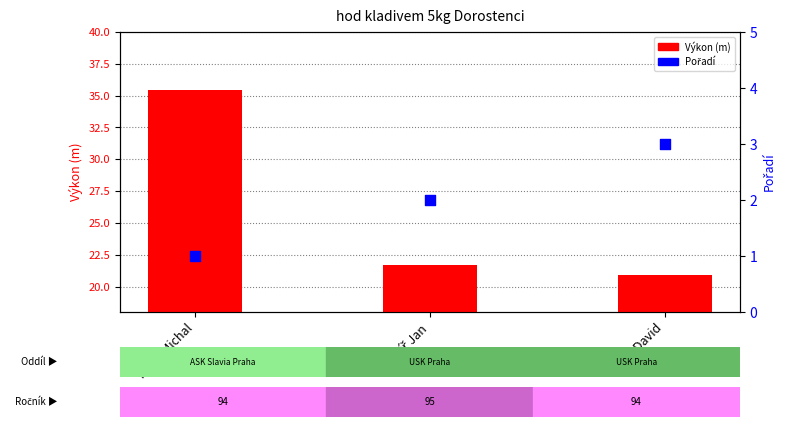

Which series has the largest total across all categories?

Výkon